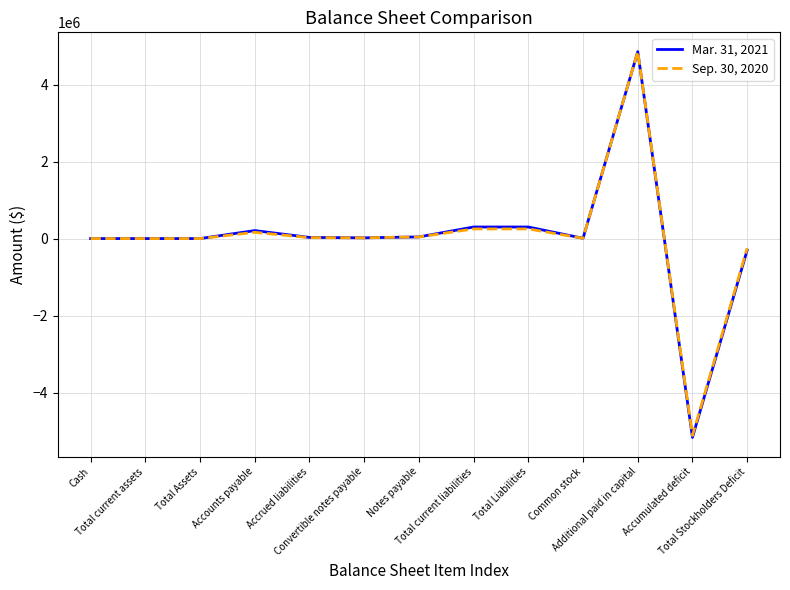

What position from the right is Notes payable?

7